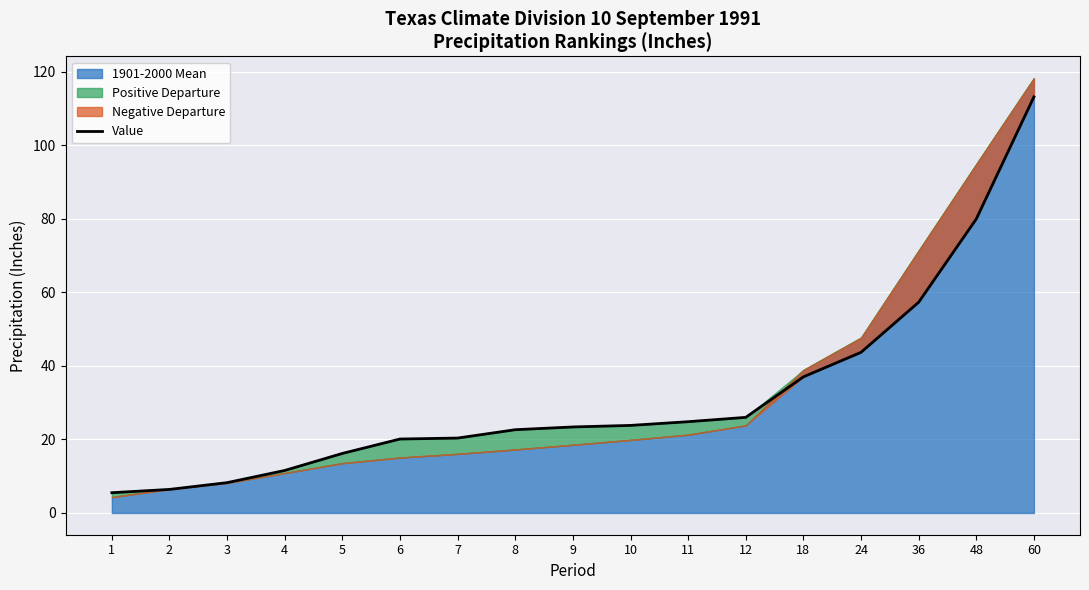

Reading left to right, extract all data points from this chart.

5.5	6.4	8.2	11.6	16.2	20.1	20.4	22.6	23.4	23.8	24.8	26.0	37.0	43.7	57.3	79.9	113.1